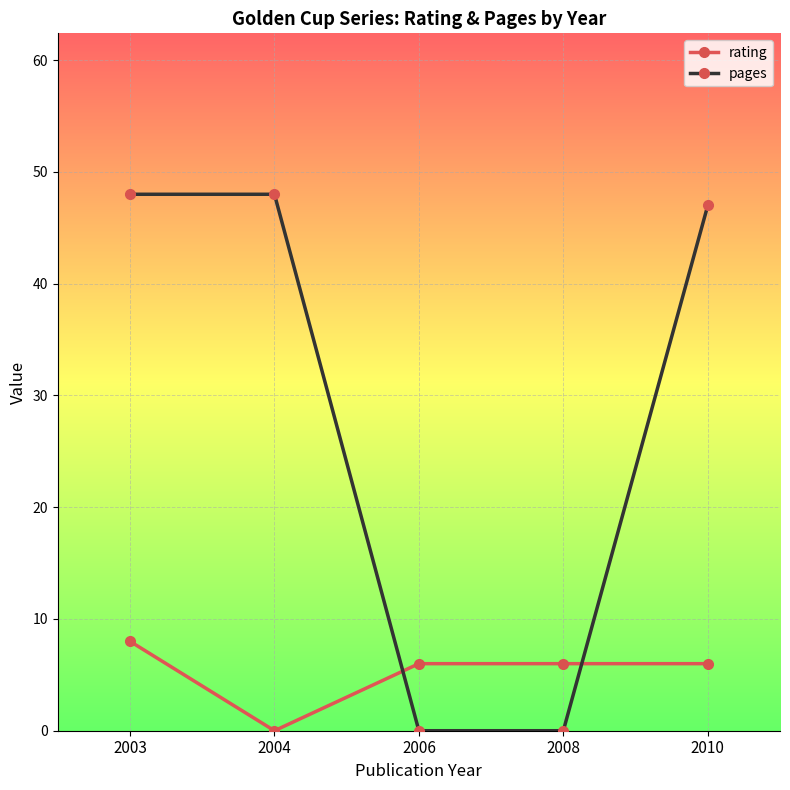

What is the value of the rating point at the 1st from the left?

8